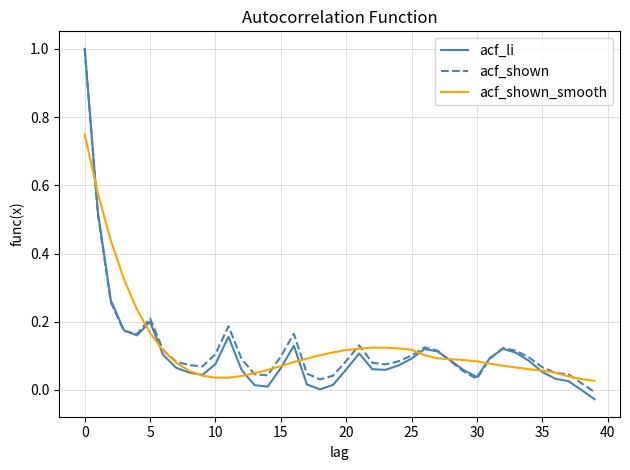

What is the difference between the maximum and minimum values in the acf_li series?

1.0